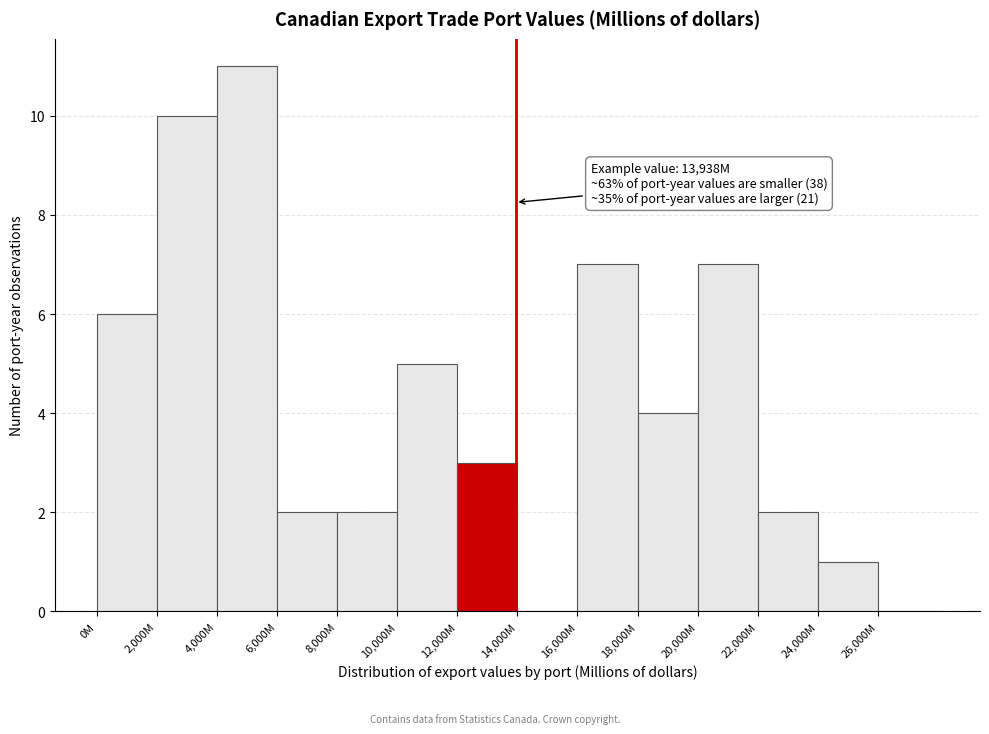

Reading right to left, what are all the values shown in this chart?

26,000M=0	24,000M=1	22,000M=2	20,000M=7	18,000M=4	16,000M=7	14,000M=0	12,000M=3	10,000M=5	8,000M=2	6,000M=2	4,000M=11	2,000M=10	0M=6